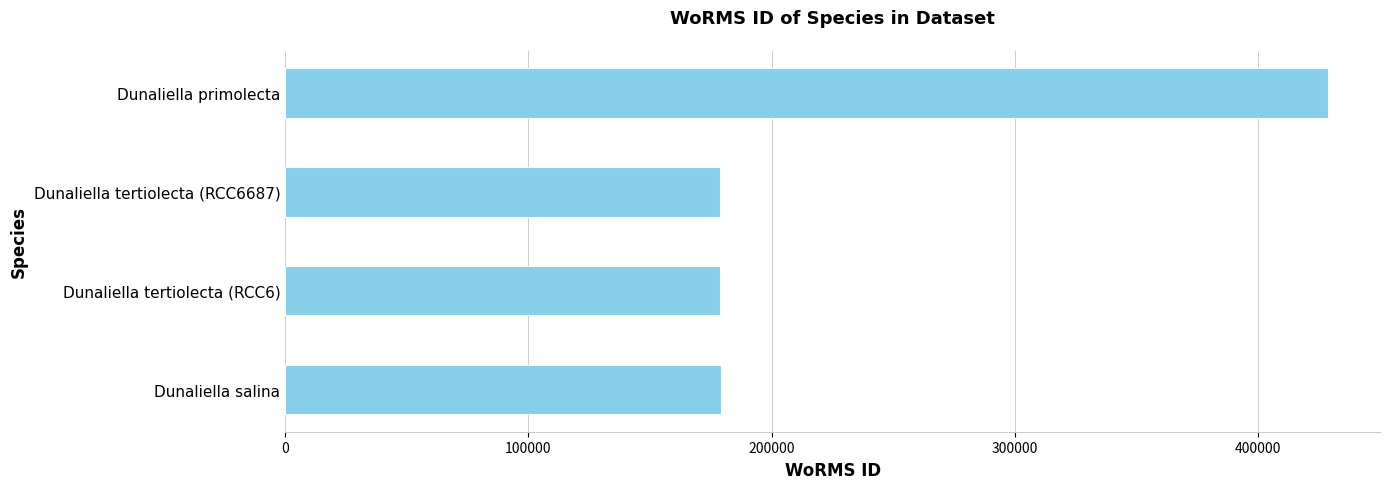

The chart shows a value of 565676 at Dunaliella primolecta. True or false?

False